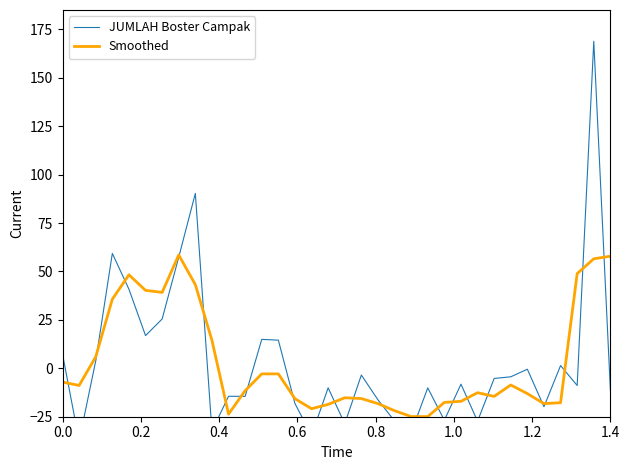

What is the smallest value displayed?

-37.5